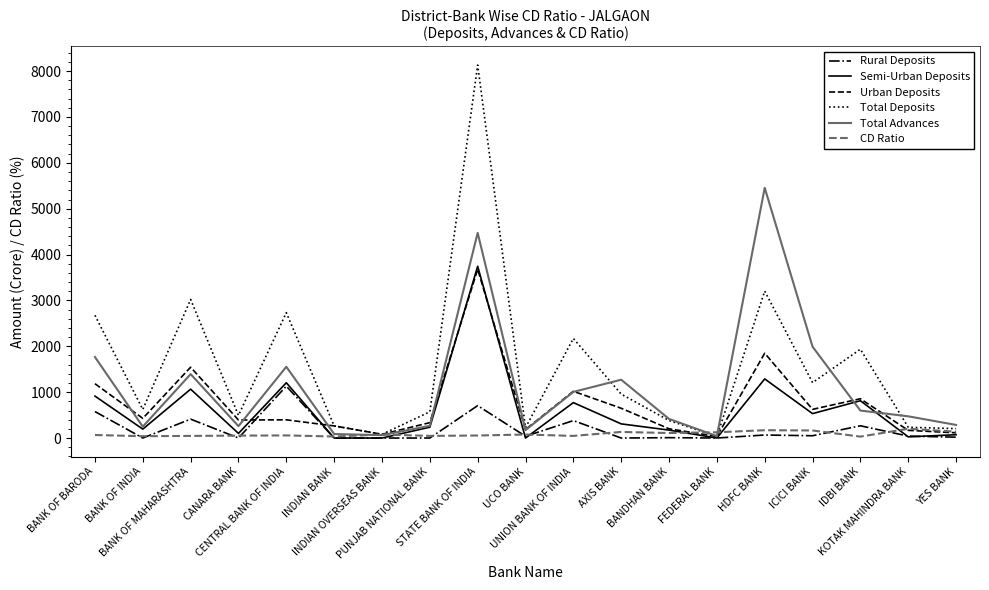

What is the greatest value displayed?

8131.6